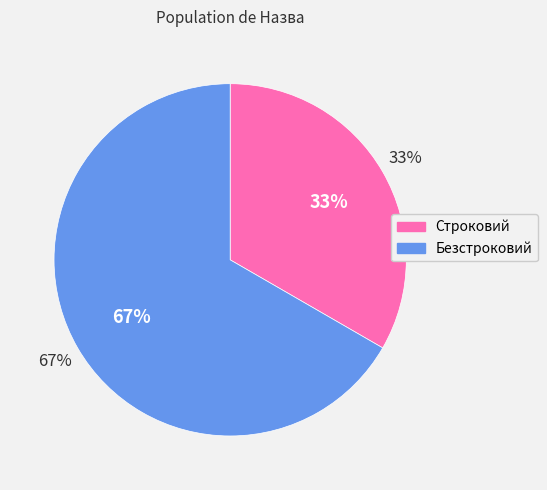

Is it true that Строковий is 33% of the pie?

True